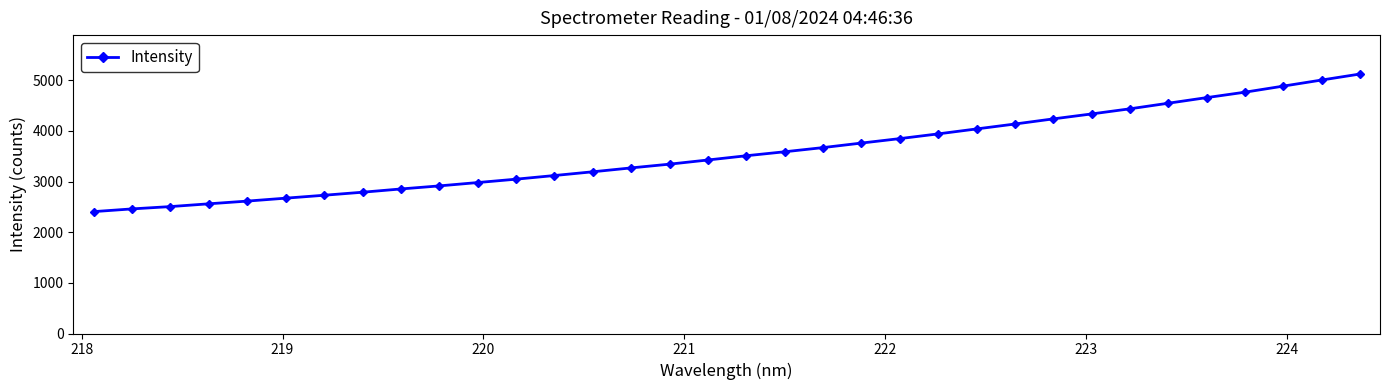

What is the greatest value displayed?

5123.9